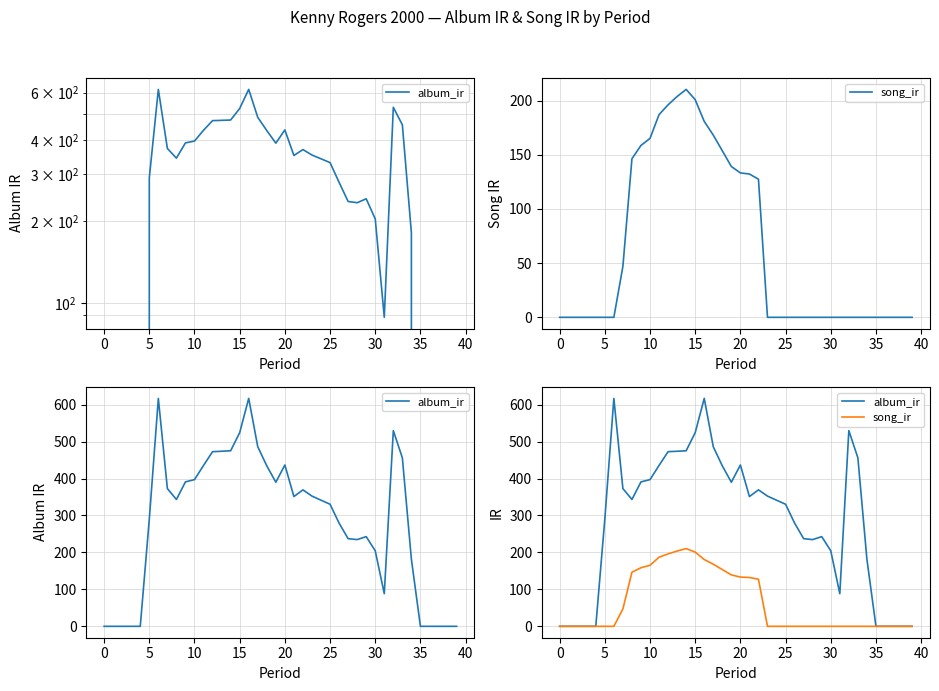

What is the average value of the album_ir series?

283.9